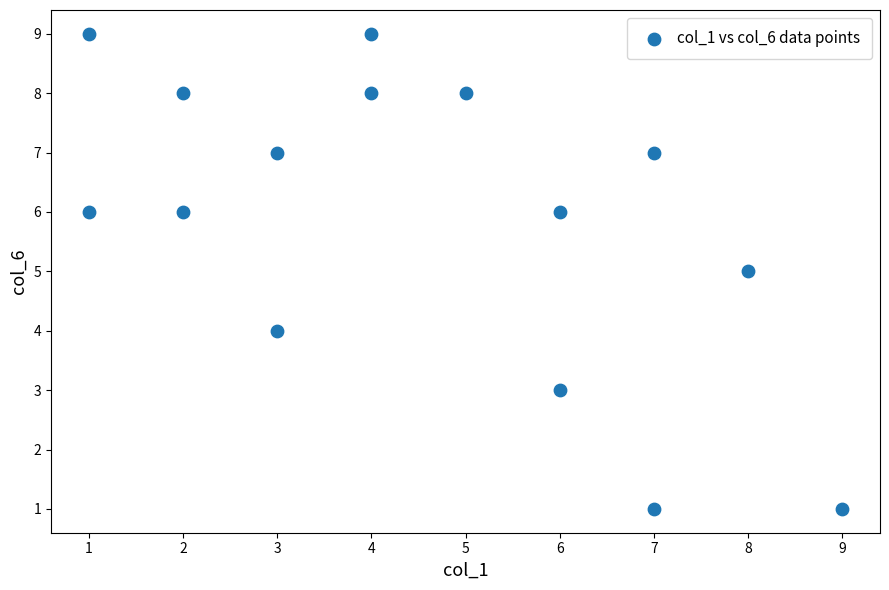

What is the range of Y values (max minus min)?

8